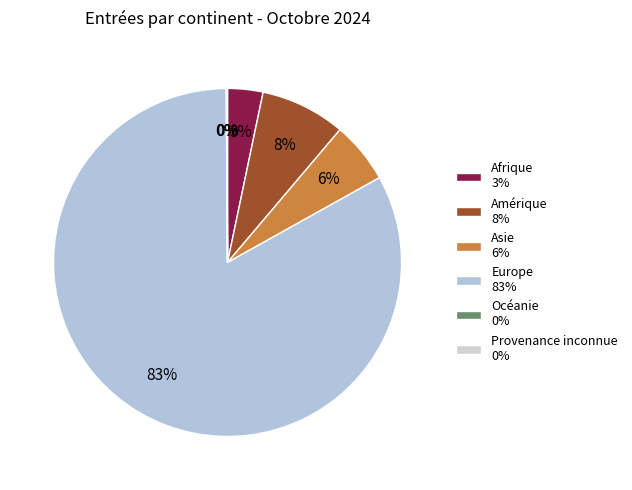

How many segments does this pie chart have?

6